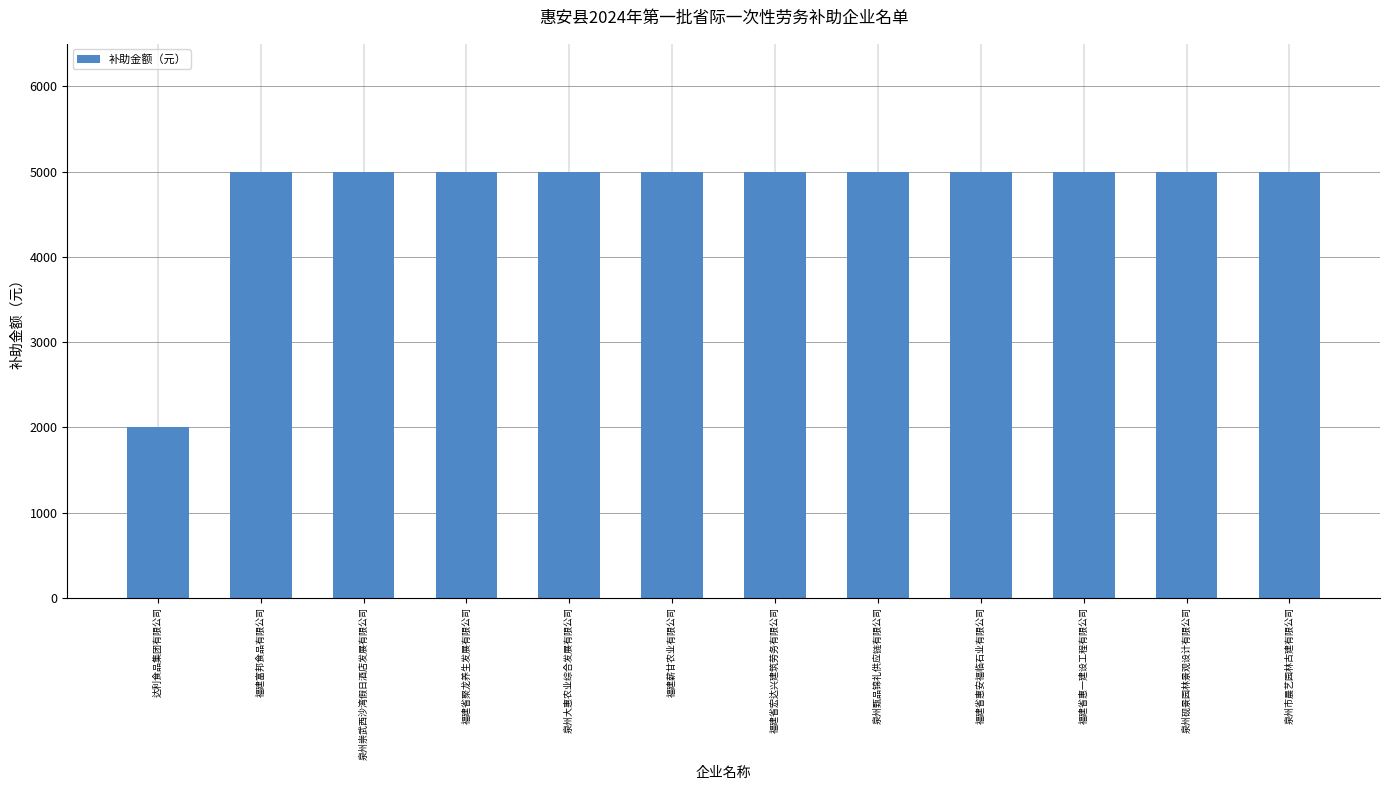

What is the label of the 5th bar from the left?

泉州大惠农业综合发展有限公司